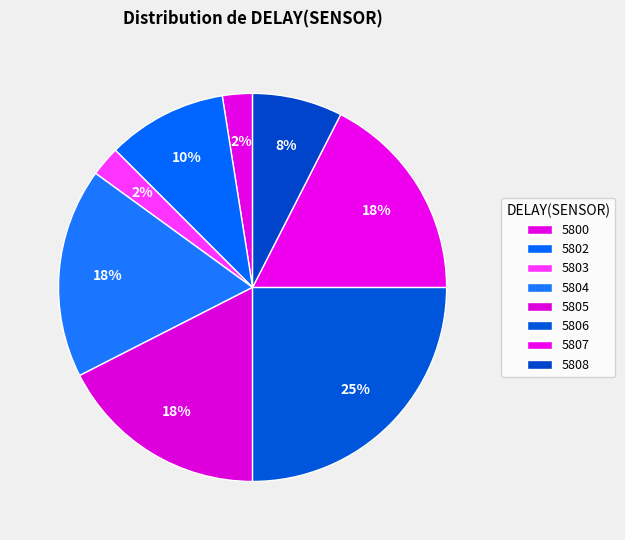

Count the number of slices in the pie.

8